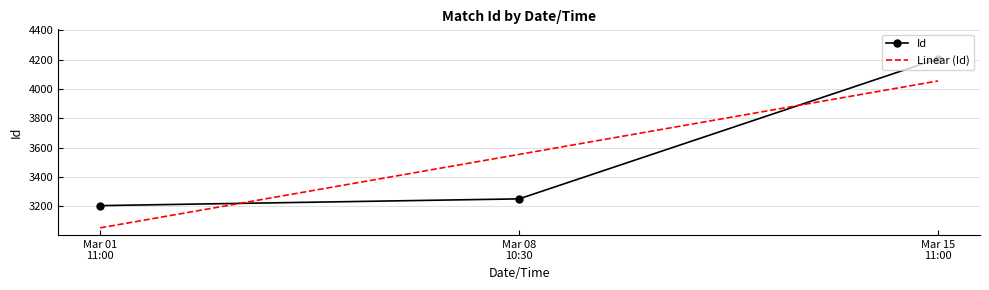

What is the maximum value for Id?

4206.0